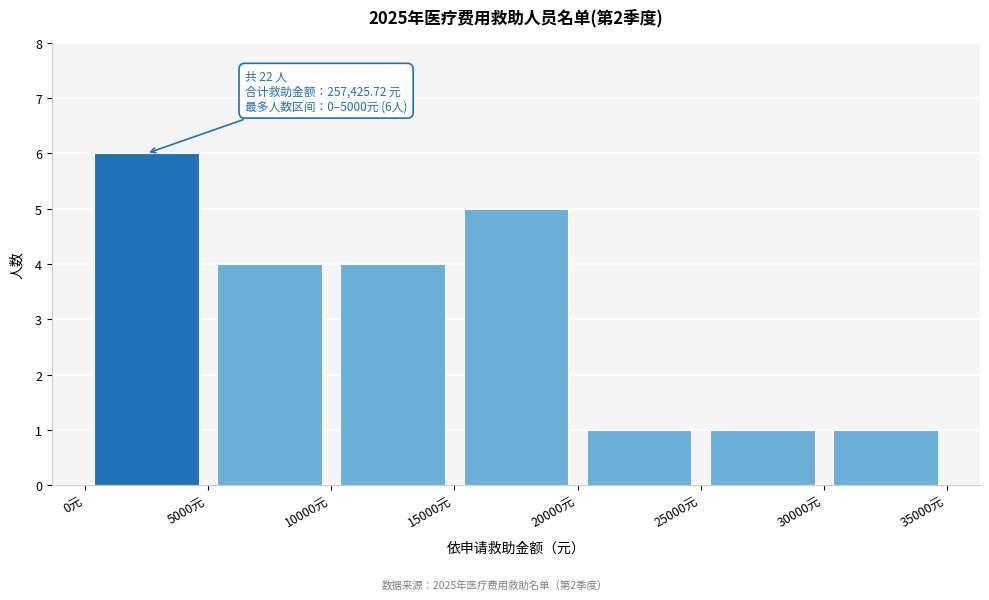

Over which range of the x-axis is the bar tallest?

0 to 5000